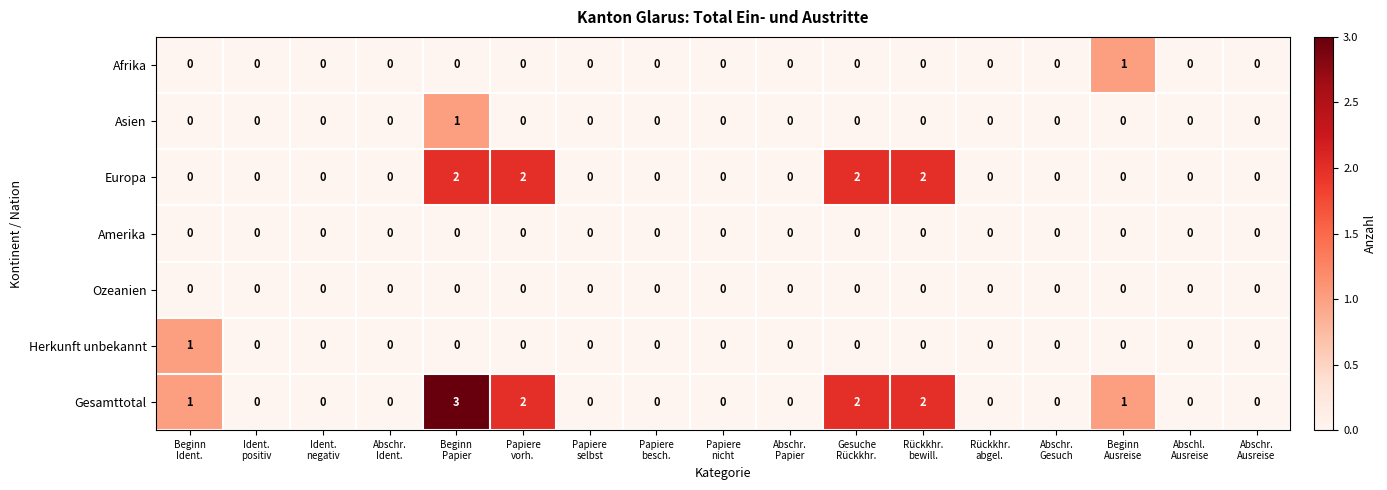

What is the maximum value shown in the chart?

3